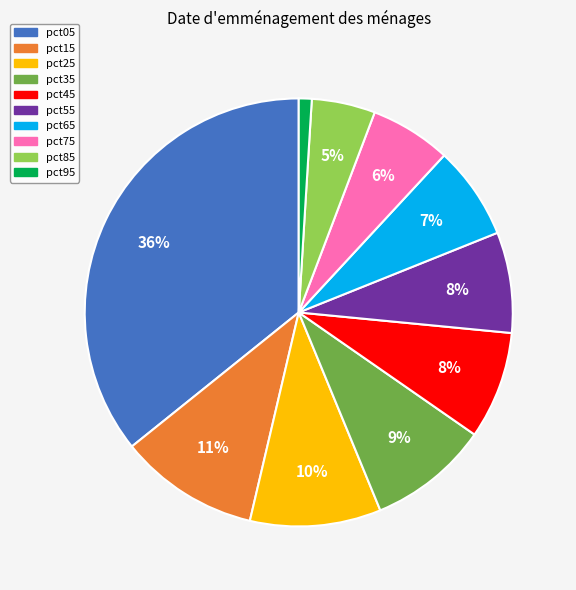

Which slice is the largest?

pct05